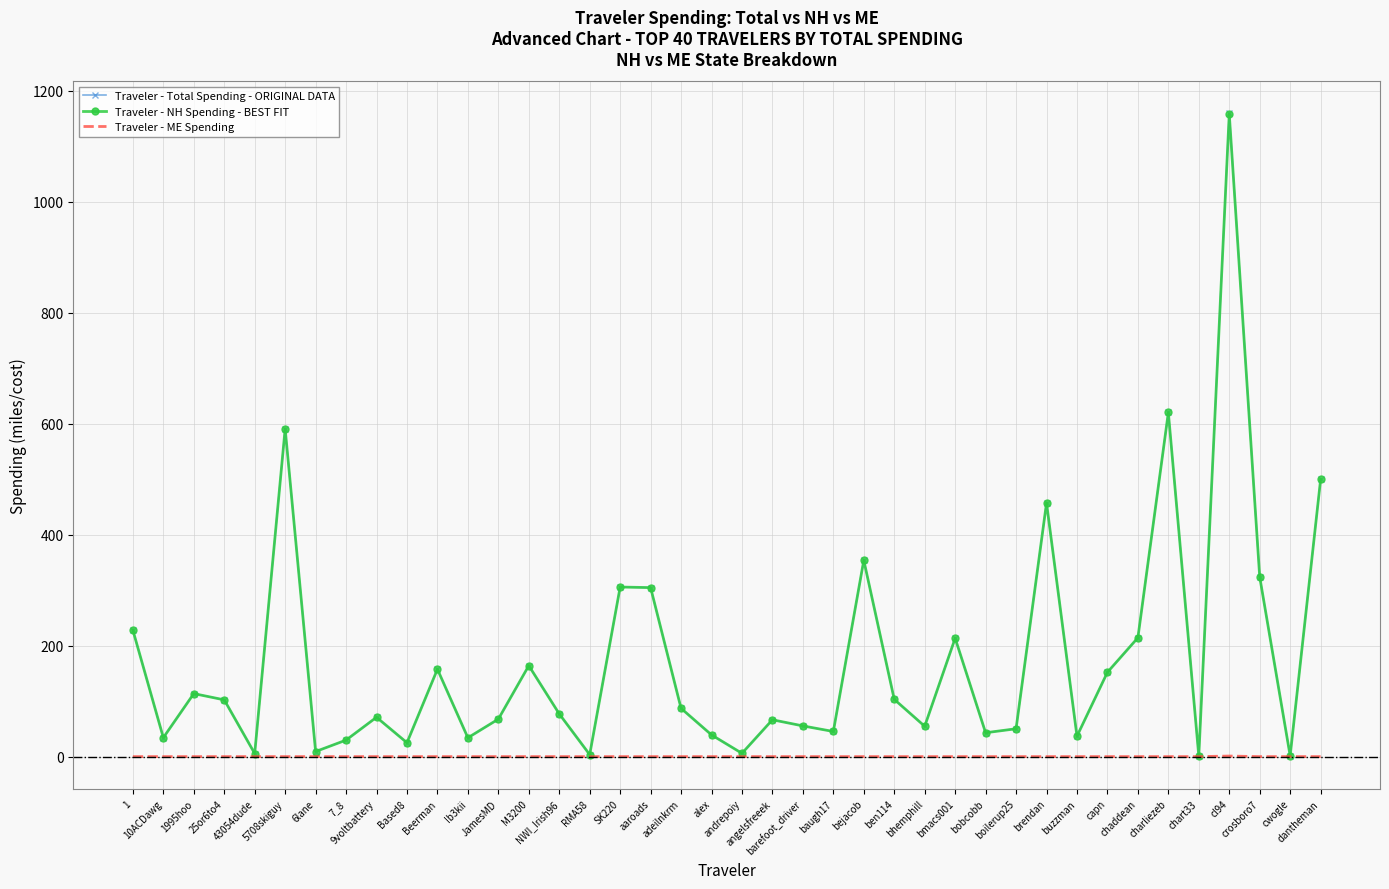

Where is the first local maximum for Traveler - NH Spending - BEST FIT?

1995hoo